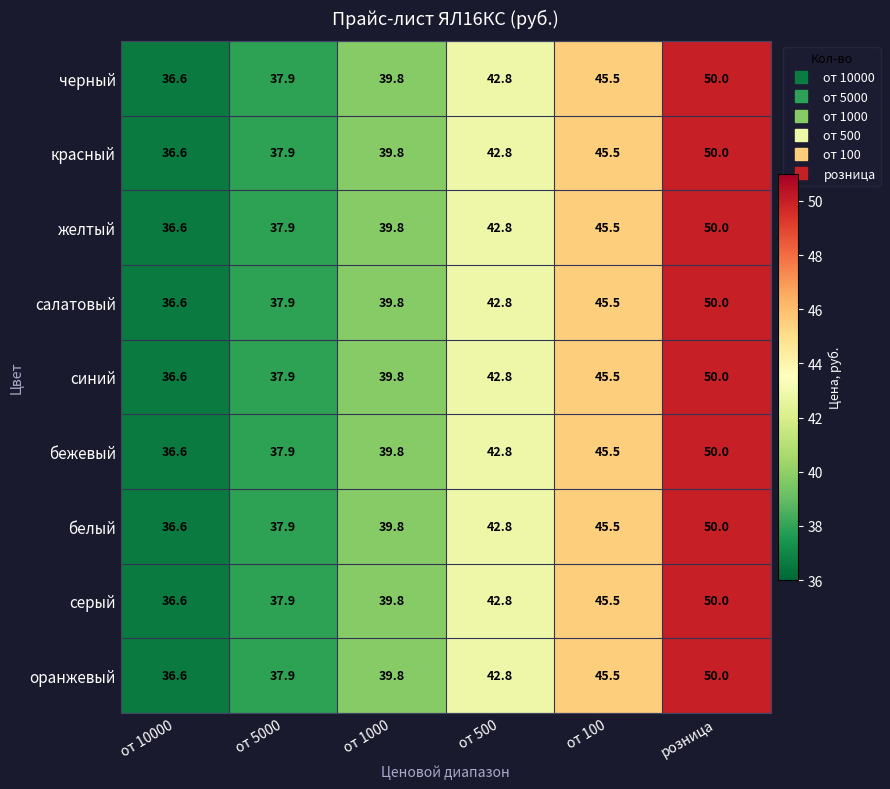

What is the sum of all красный values?

252.6